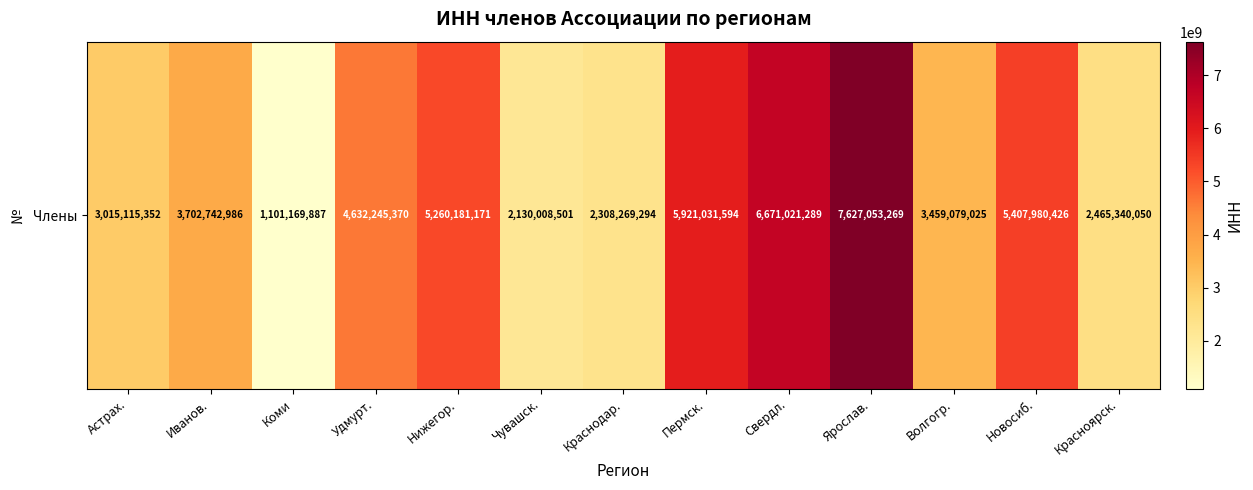

Is it true that the value at Свердл. is 6671021289?

True